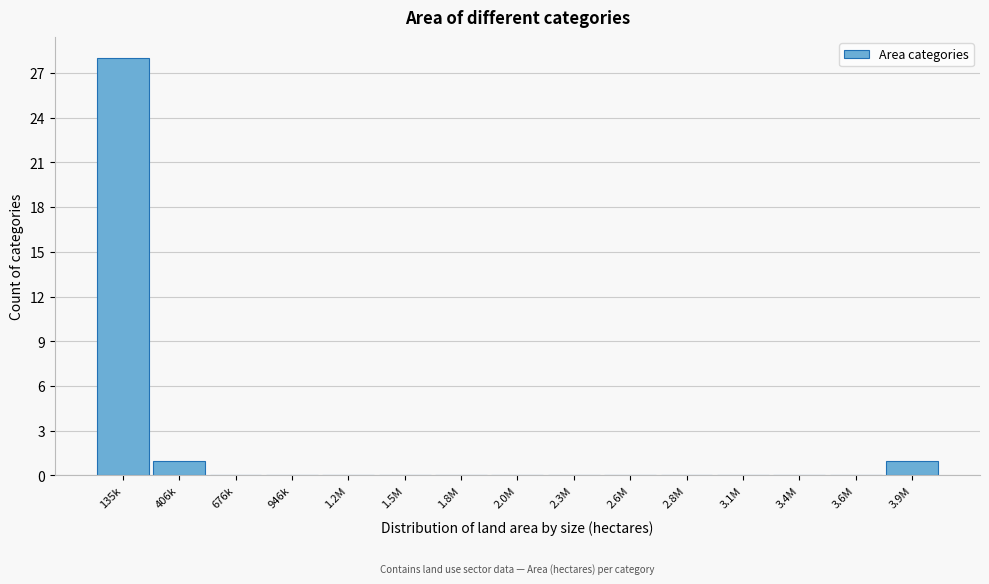

Reading left to right, extract all data points from this chart.

135k=28	406k=1	676k=0	946k=0	1.2M=0	1.5M=0	1.8M=0	2.0M=0	2.3M=0	2.6M=0	2.8M=0	3.1M=0	3.4M=0	3.6M=0	3.9M=1